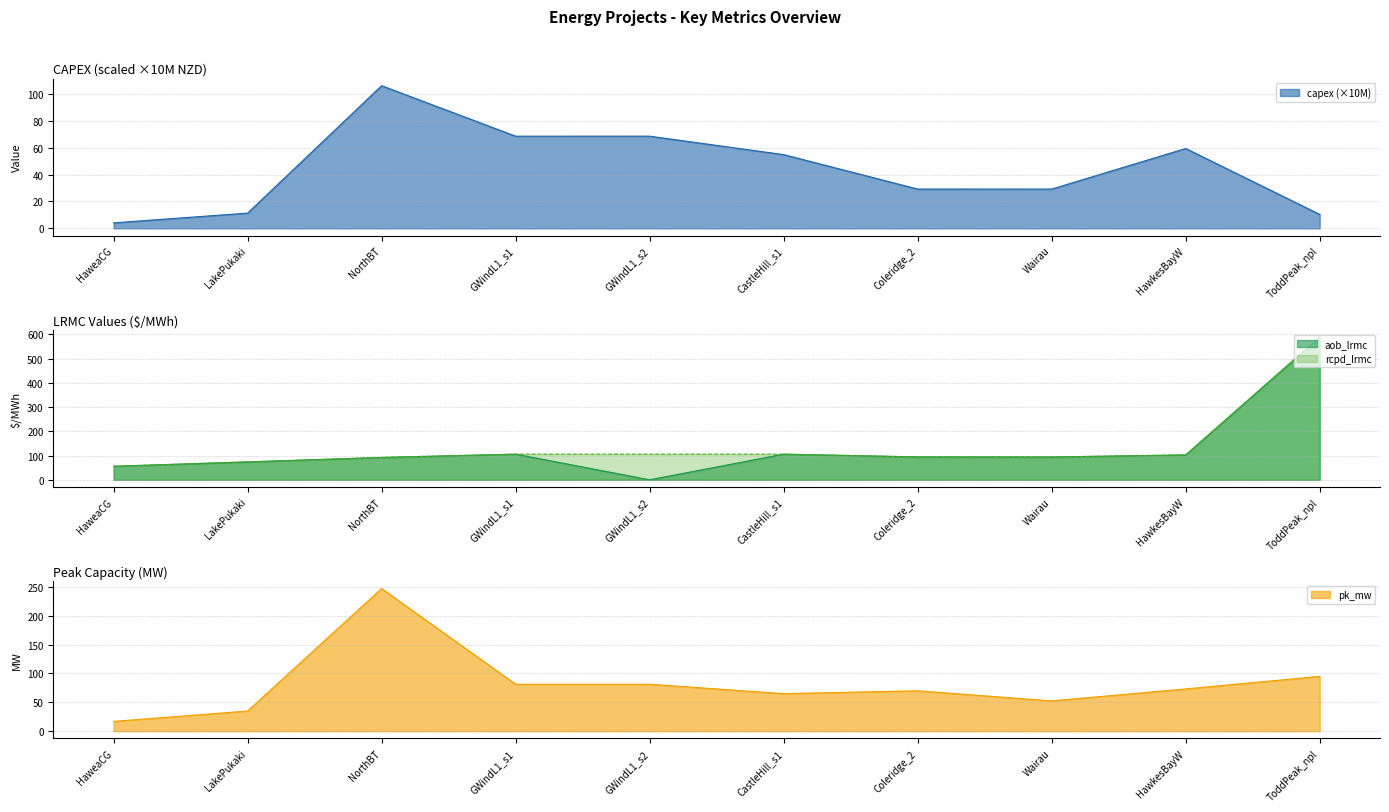

Is it true that aob_lrmc equals 151.1 at HawkesBayW?

False